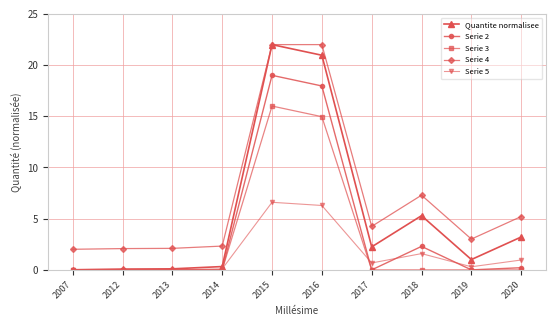

What are all the series names shown in the legend?

Quantite normalisee, Serie 2, Serie 3, Serie 4, Serie 5